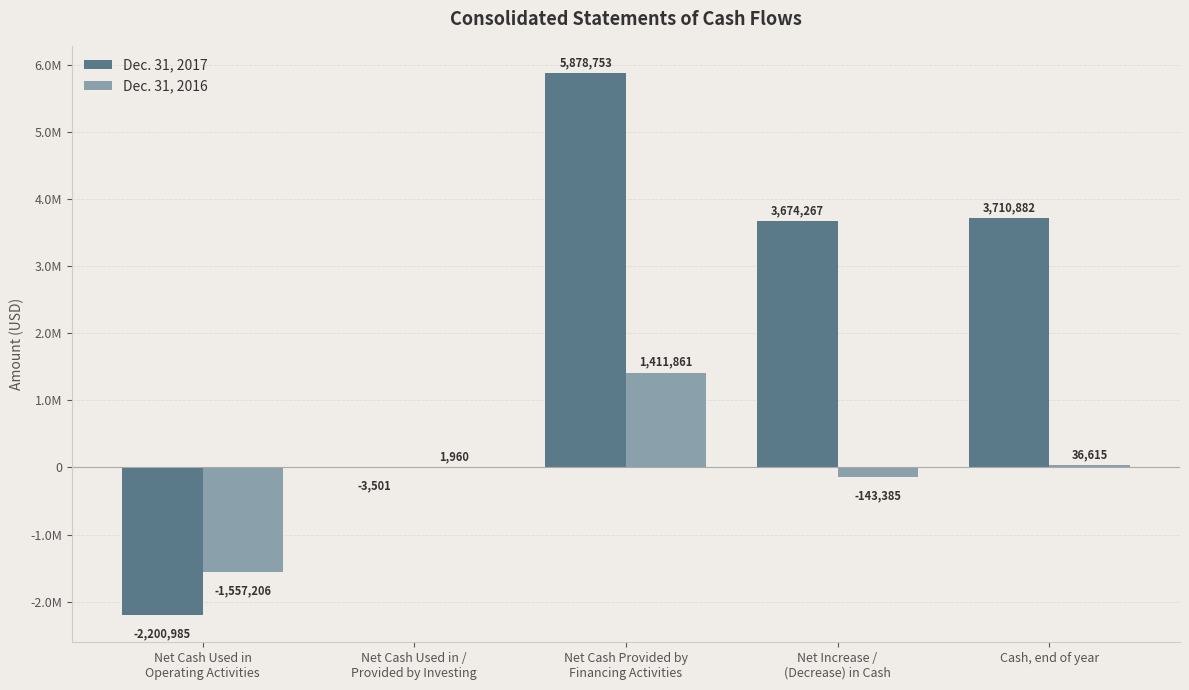

Read the Dec. 31, 2016 value at Net Cash Used in /
Provided by Investing, to the nearest 10.

1960